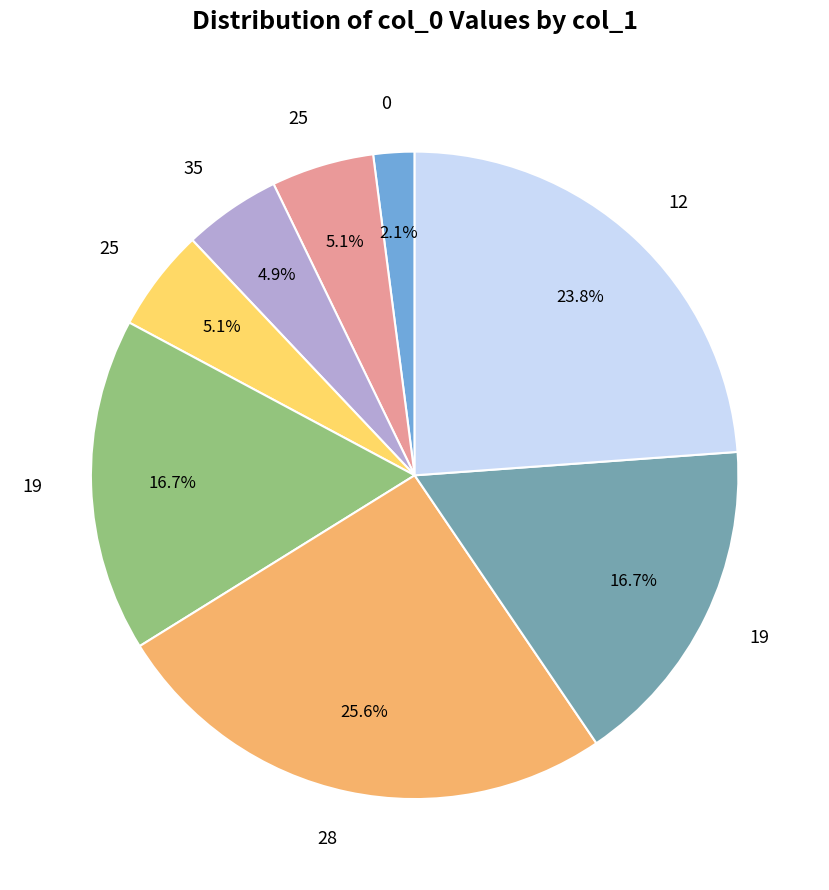

Is there a majority slice in this chart?

No